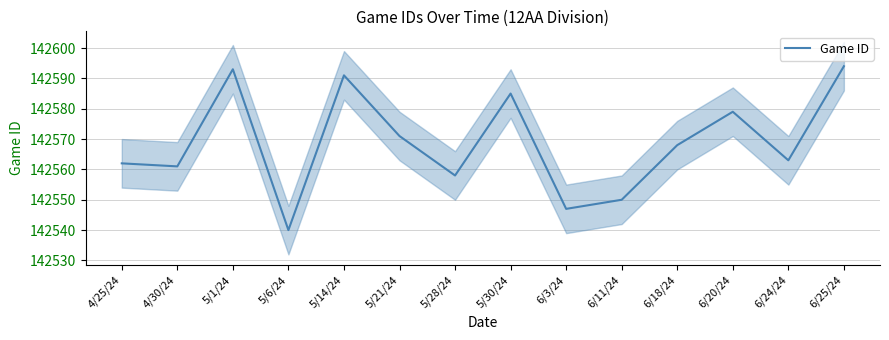

Reading right to left, extract all data points from this chart.

142594	142563	142579	142568	142550	142547	142585	142558	142571	142591	142540	142593	142561	142562